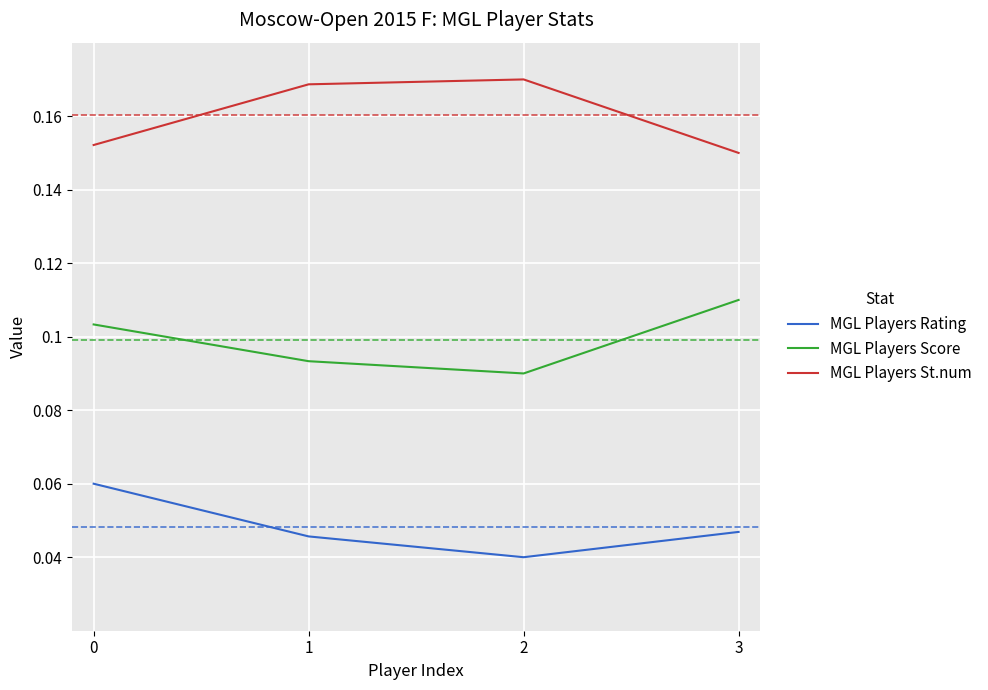

At which label does MGL Players Rating reach its minimum?

2